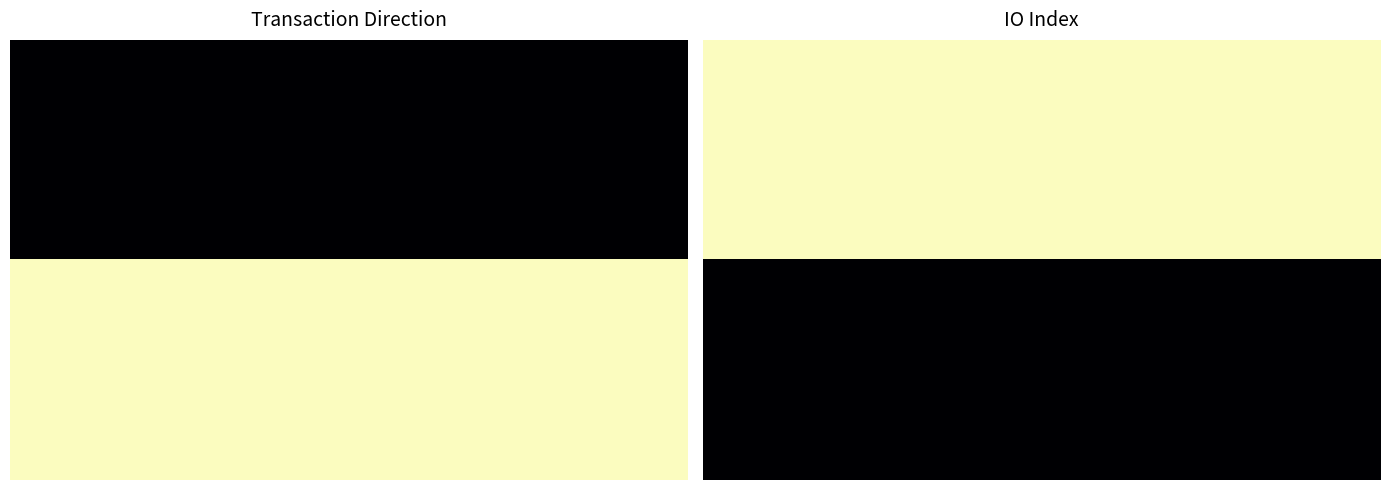

Count the number of data series in this chart.

2